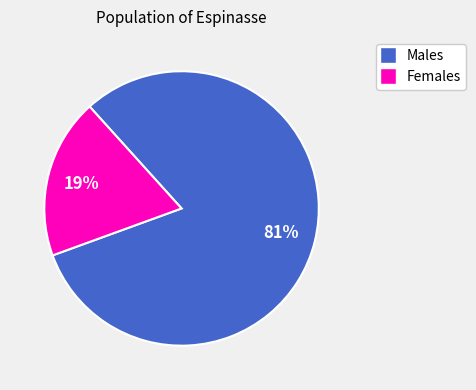

Is there any slice that represents more than half of the pie?

Yes